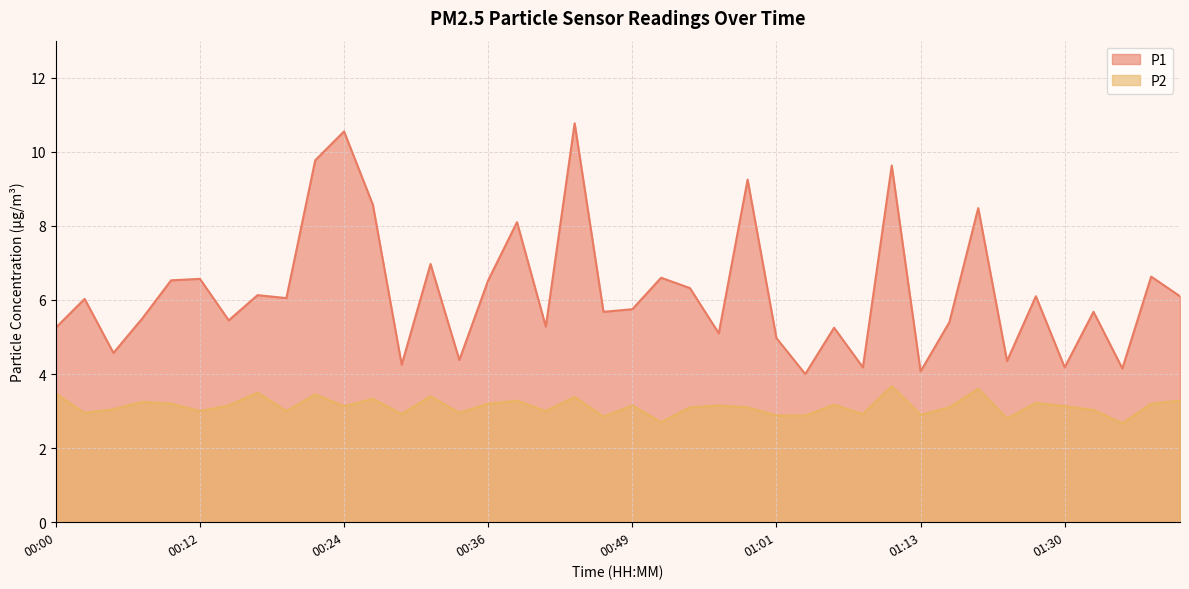

Does the chart display data point markers on the line(s)?

No